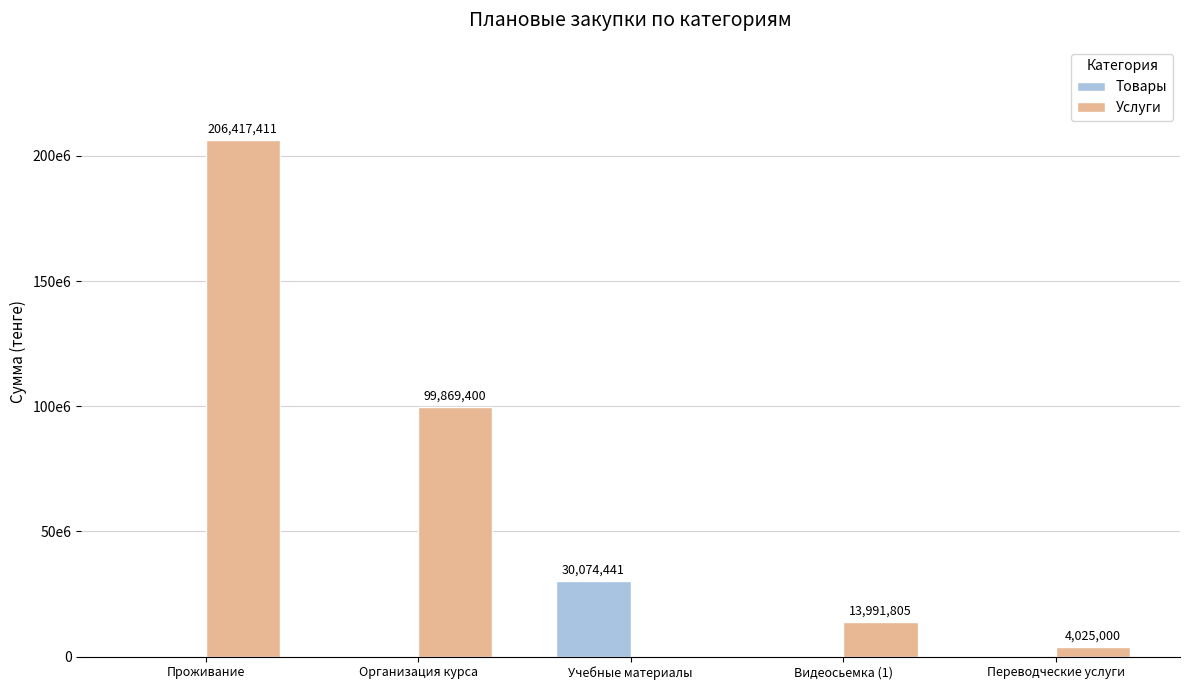

Are the bars horizontal?

No